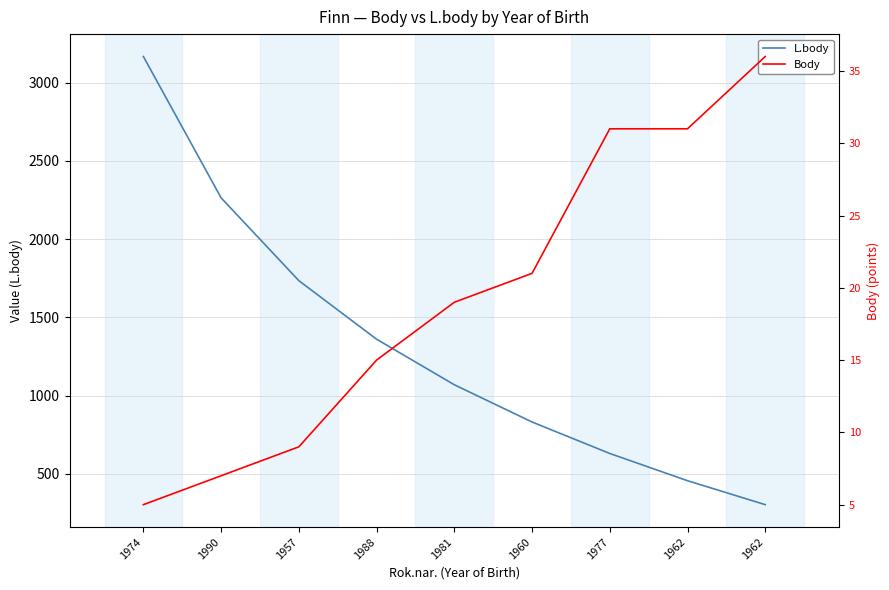

Reading left to right, transcribe all the data shown in this chart.

L.body: 1974=3166	1990=2263	1957=1734	1988=1360	1981=1069	1960=831	1977=630	1962=456	1962=303
Body: 1974=5	1990=7	1957=9	1988=15	1981=19	1960=21	1977=31	1962=31	1962=36